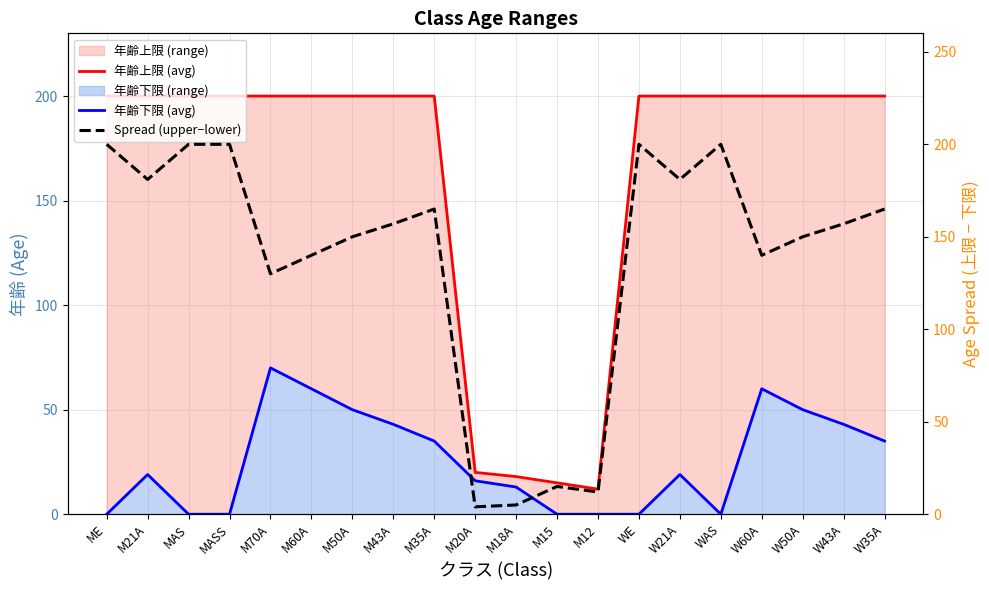

Which category has the highest value in the 年齢上限 (avg) series?

ME